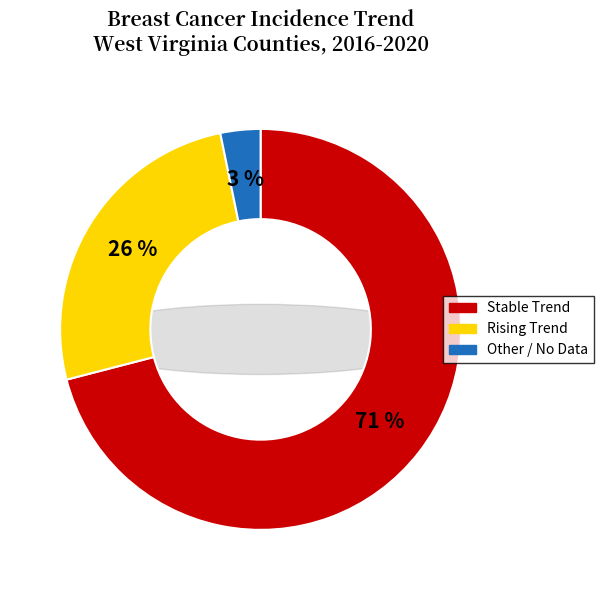

Rank the categories by value from highest to lowest.

stable, rising, other